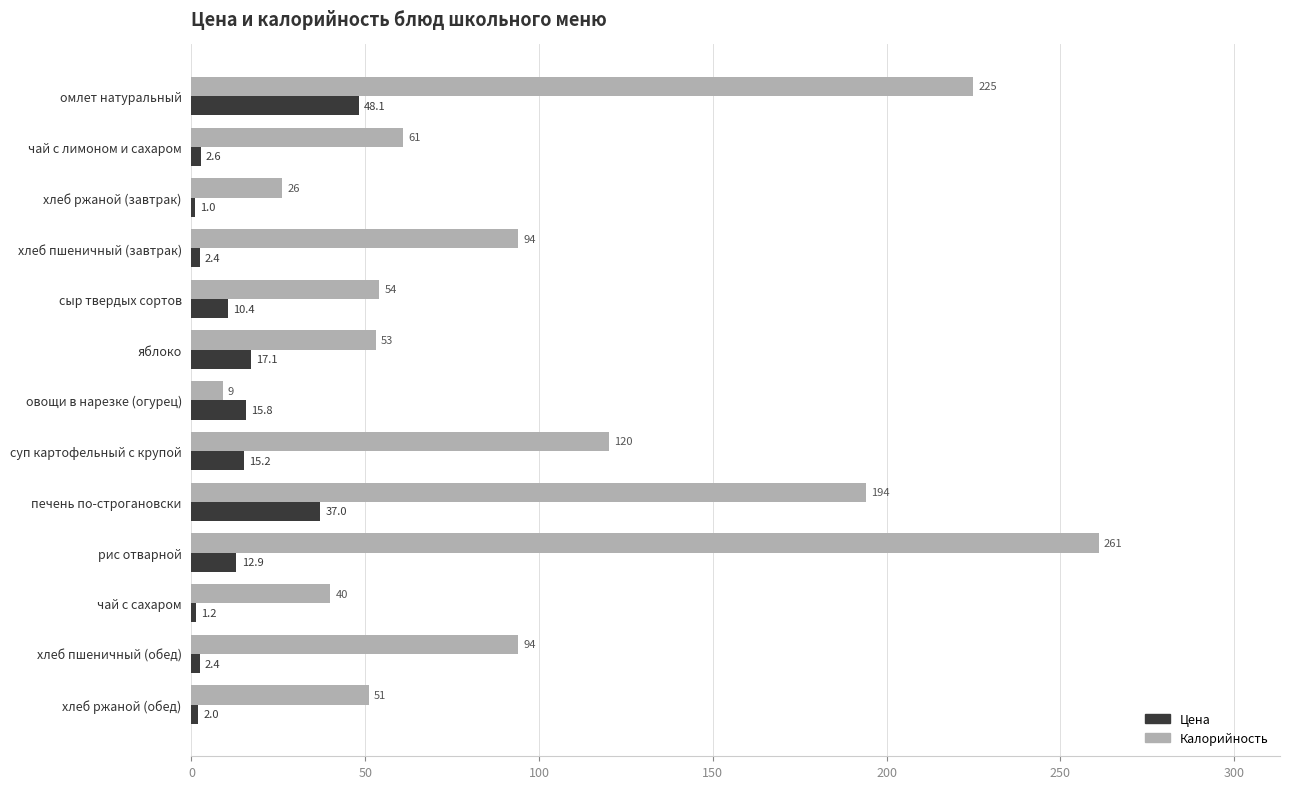

What is the difference between the maximum and minimum values in the Цена series?

47.1